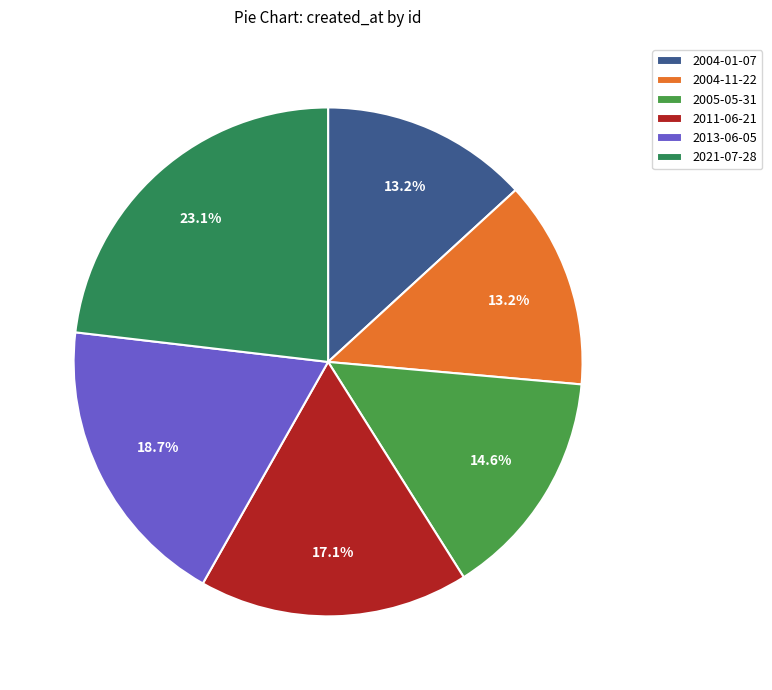

Rank the categories by value from lowest to highest.

2004-01-07, 2004-11-22, 2005-05-31, 2011-06-21, 2013-06-05, 2021-07-28